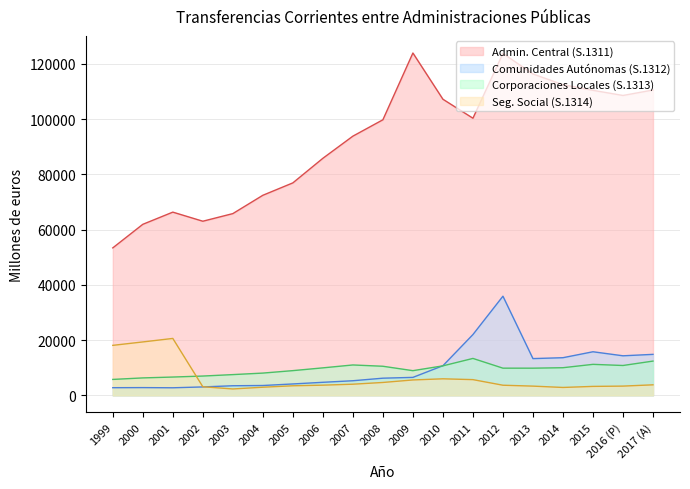

What is the difference between the second highest and second lowest values in the Seg. Social (S.1314) series?

16481